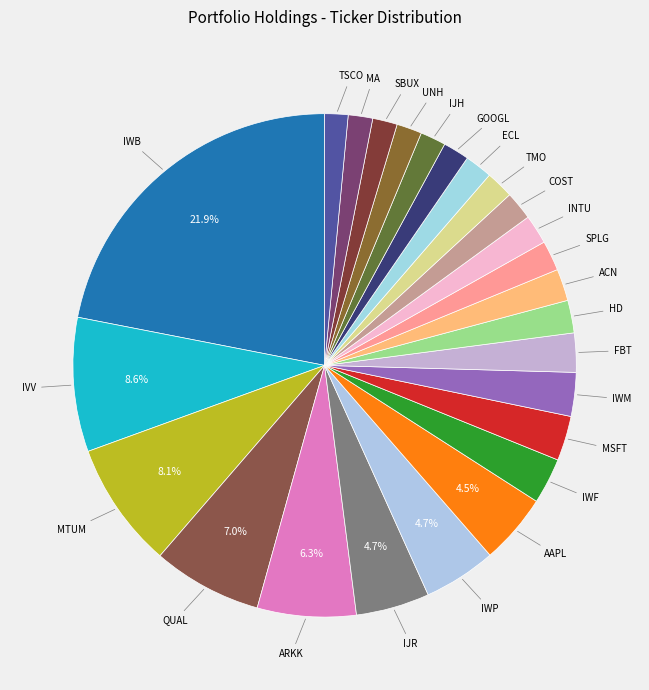

How many segments does this pie chart have?

25